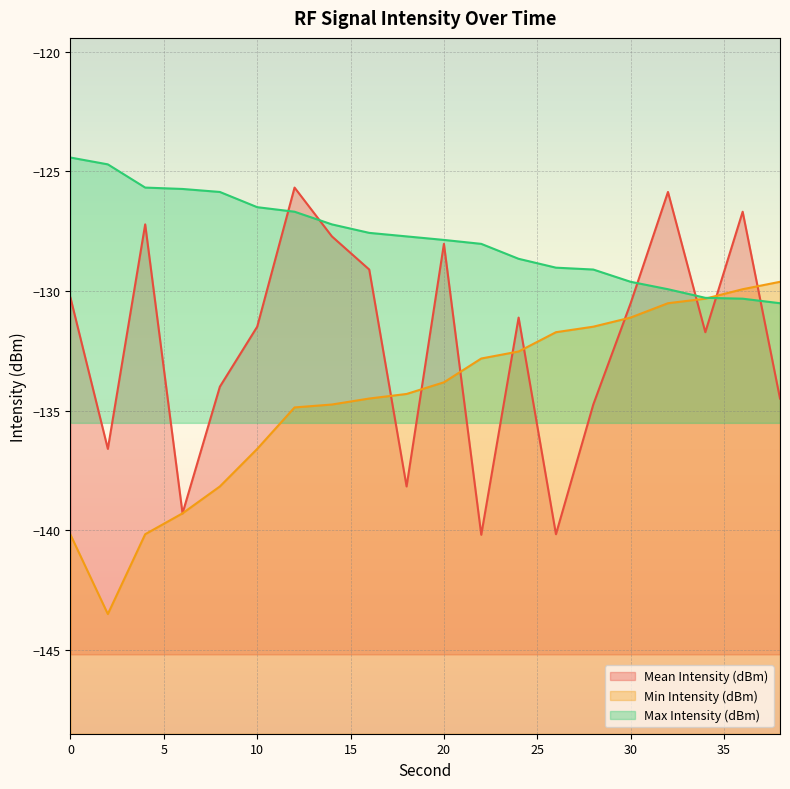

Reading left to right, extract all data points from this chart.

Mean Intensity (dBm): -130.3	-136.6	-127.2	-139.3	-134.0	-131.5	-125.7	-127.7	-129.1	-138.2	-128.0	-140.2	-131.1	-140.2	-134.7	-130.5	-125.9	-131.7	-126.7	-134.5
Min Intensity (dBm): -140.2	-143.5	-140.2	-139.3	-138.2	-136.6	-134.9	-134.7	-134.5	-134.3	-133.8	-132.8	-132.5	-131.7	-131.5	-131.1	-130.5	-130.3	-129.9	-129.6
Max Intensity (dBm): -124.4	-124.7	-125.7	-125.7	-125.9	-126.5	-126.7	-127.2	-127.6	-127.7	-127.9	-128.0	-128.7	-129.0	-129.1	-129.6	-129.9	-130.3	-130.3	-130.5